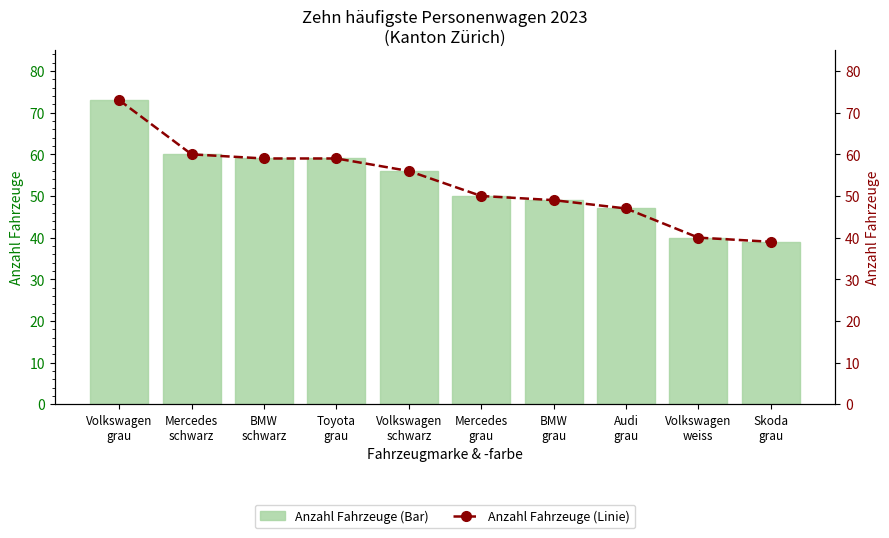

Which series changed the most between Volkswagen
grau and BMW
grau?

Anzahl Fahrzeuge